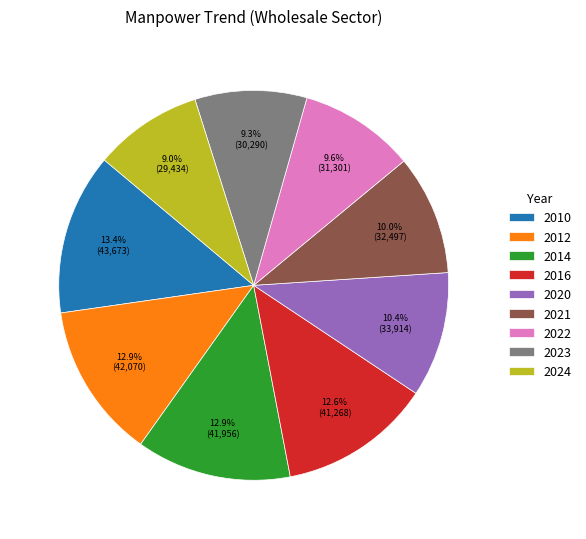

True or false: 2016 accounts for 26% of the total.

False